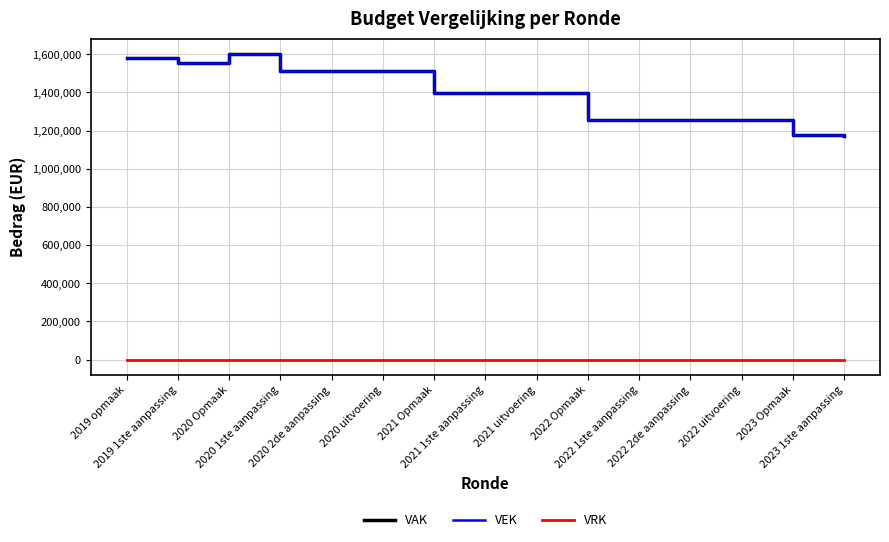

Where is VEK nearest to the value 1386187?

2021 Opmaak